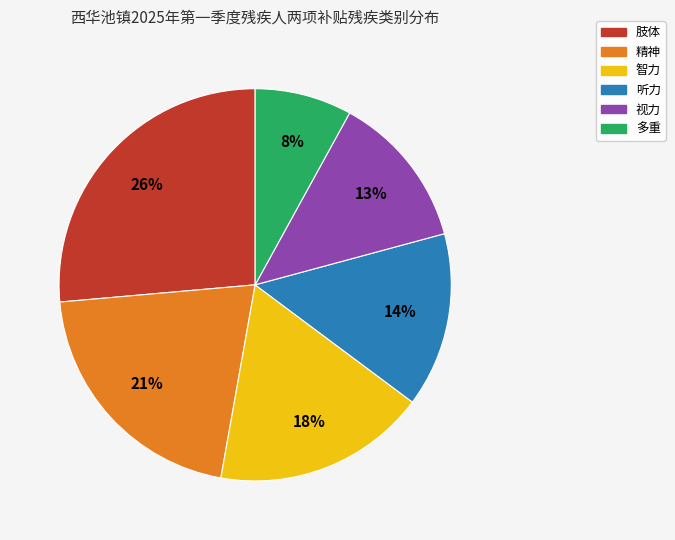

Does 视力 represent more than half of the total?

No